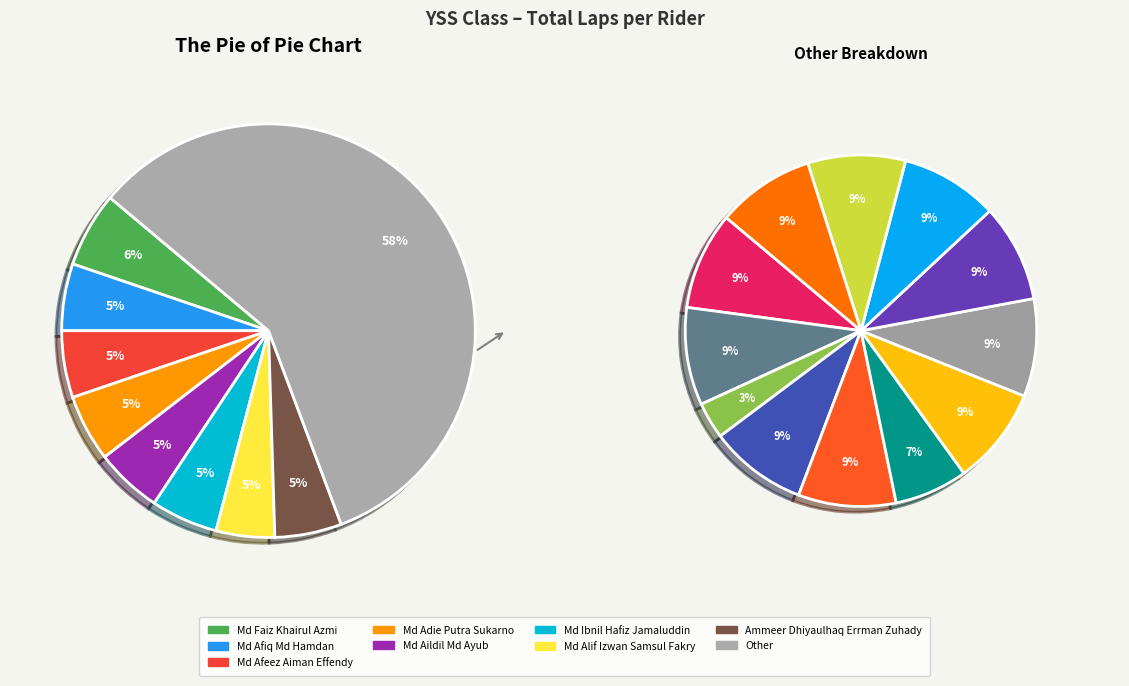

How many slices are in this pie chart?

20